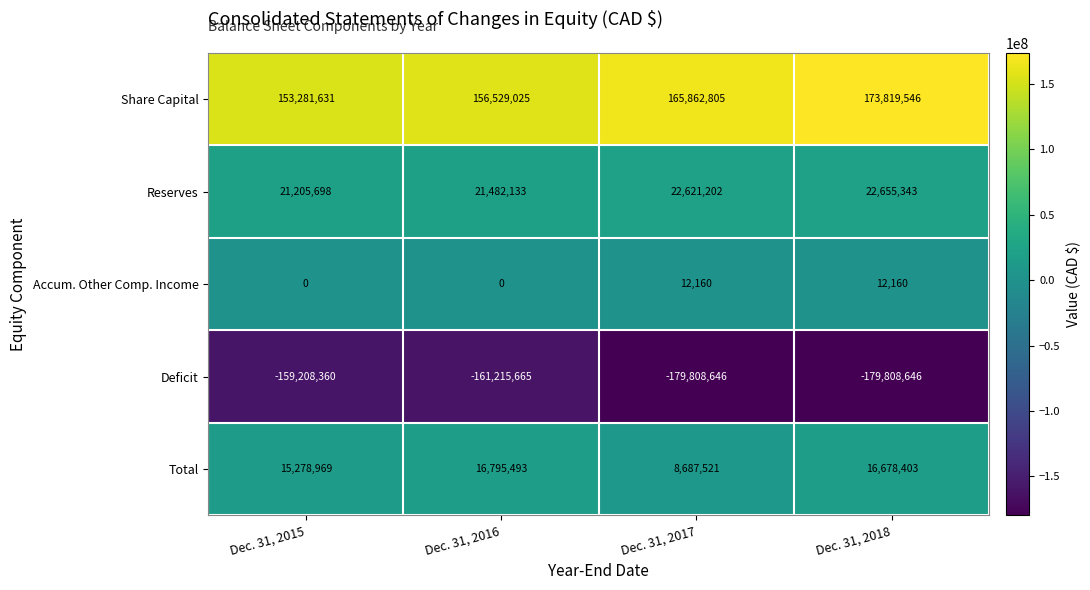

What is the total value across all series at Dec. 31, 2016?

33590986